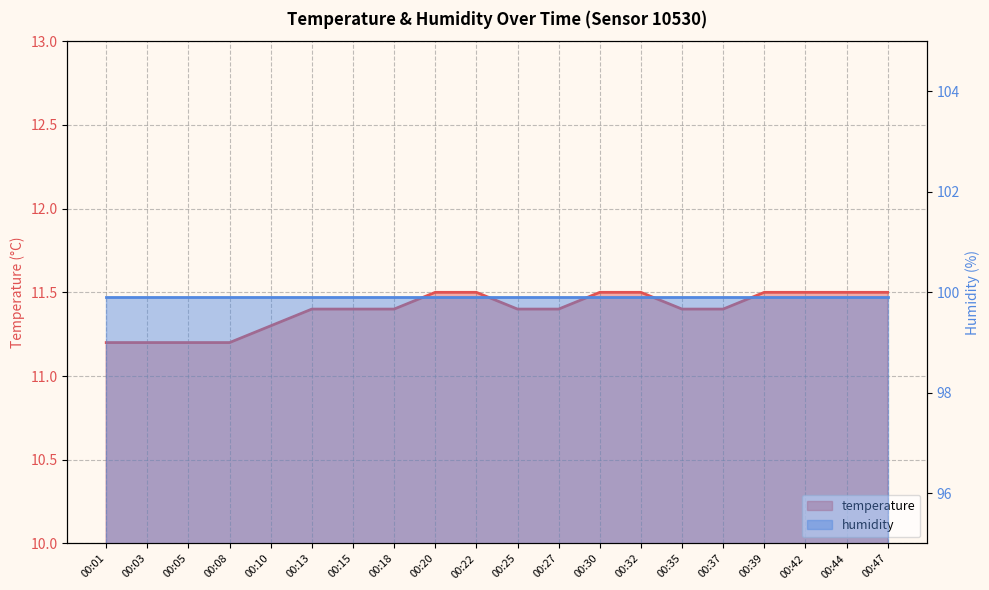

What is the smallest value displayed?

11.2